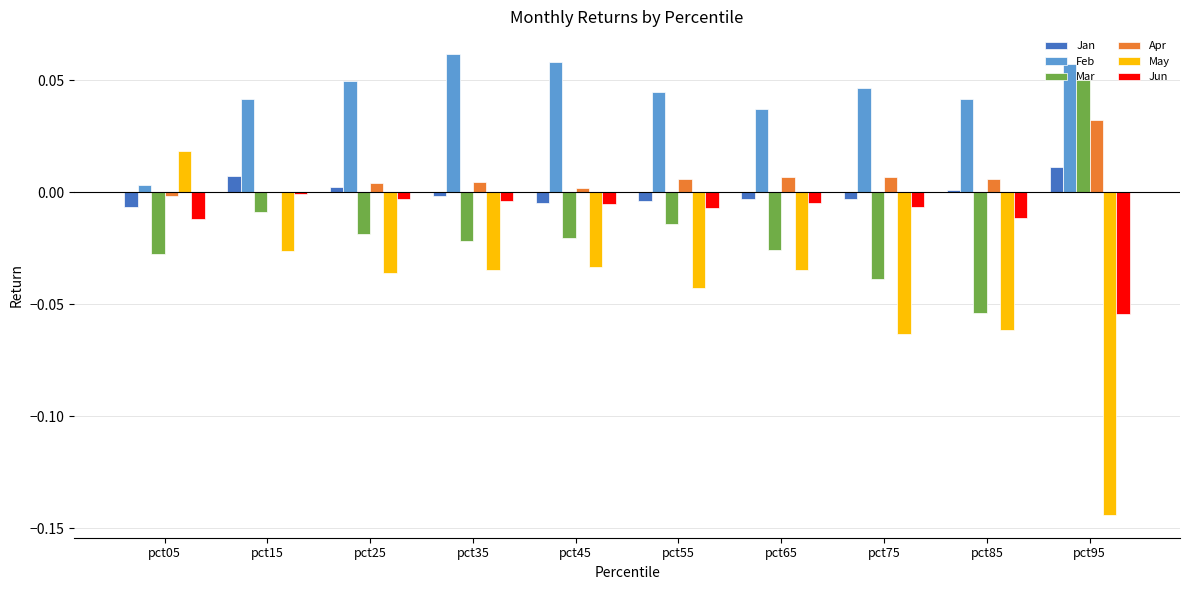

Which series has the largest total across all categories?

Feb